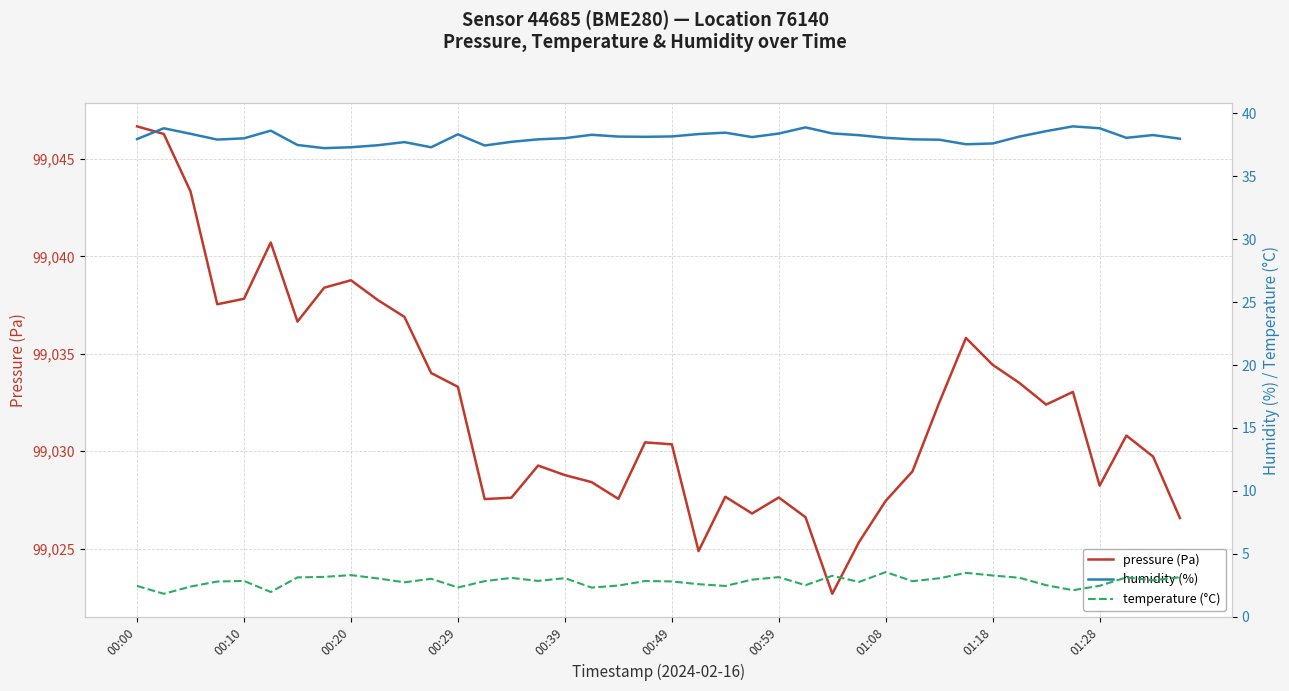

At which label does pressure (Pa) first exceed 99030?

00:00